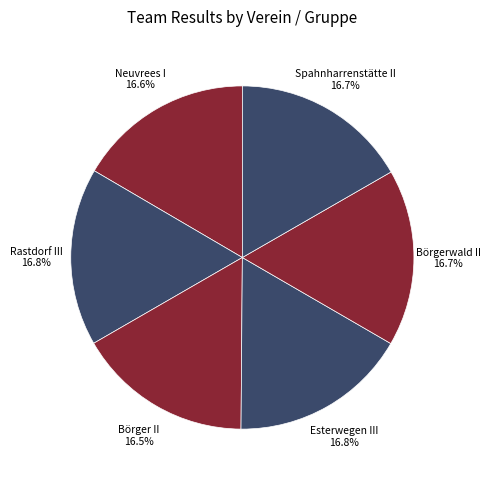

Count the number of slices in the pie.

6